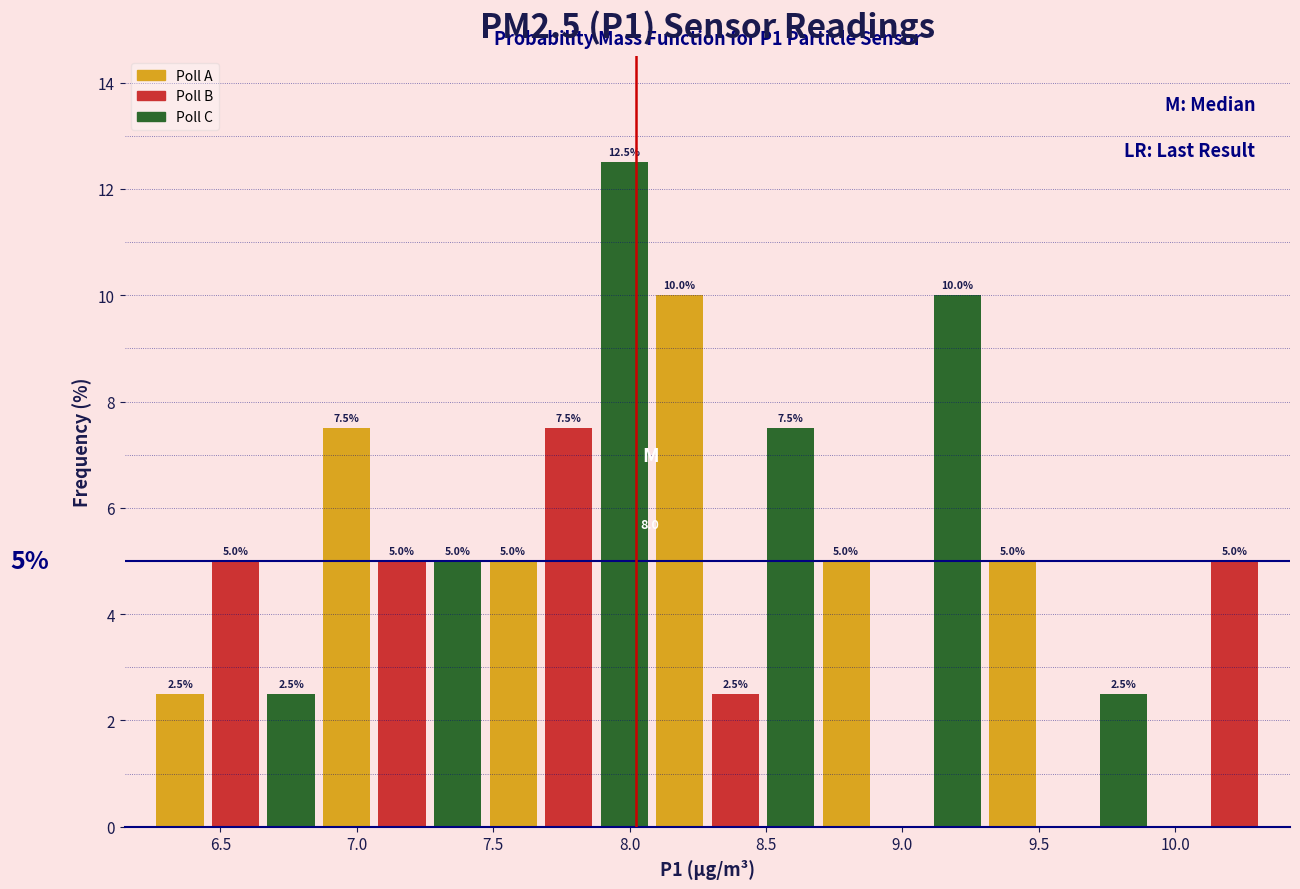

Over which range of the x-axis is the bar tallest?

7.90 to 8.10